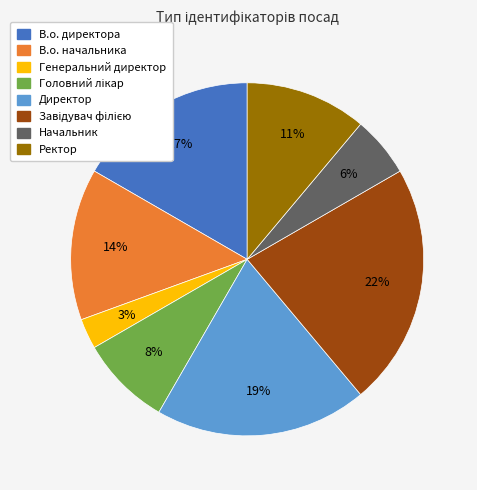

Is there a majority slice in this chart?

No